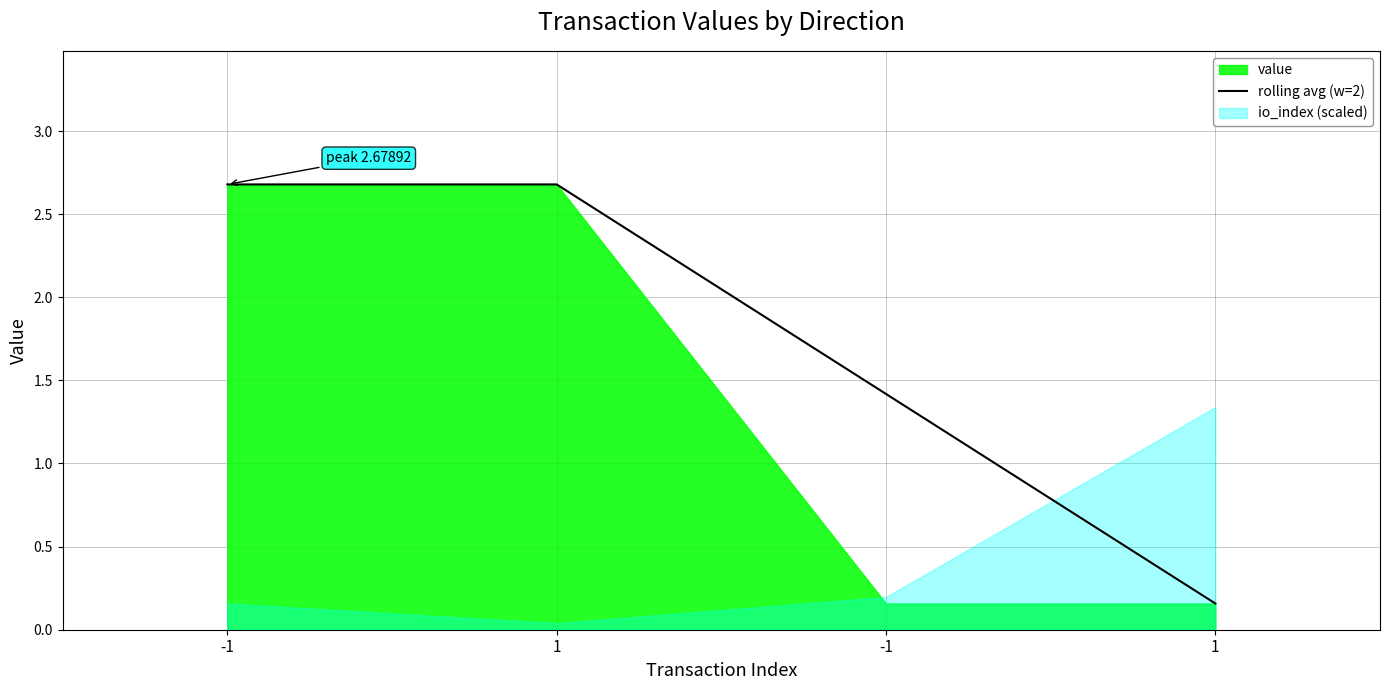

What is the label of the 2nd point from the left?

1